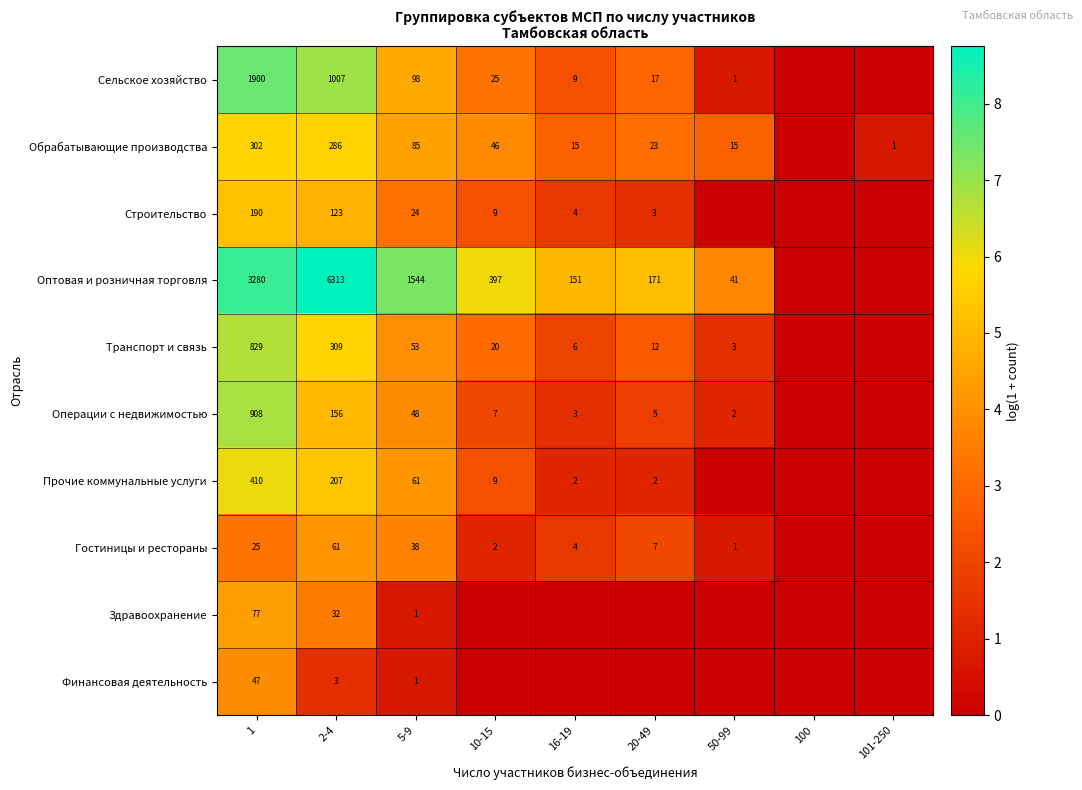

Count the number of categories in the chart.

9